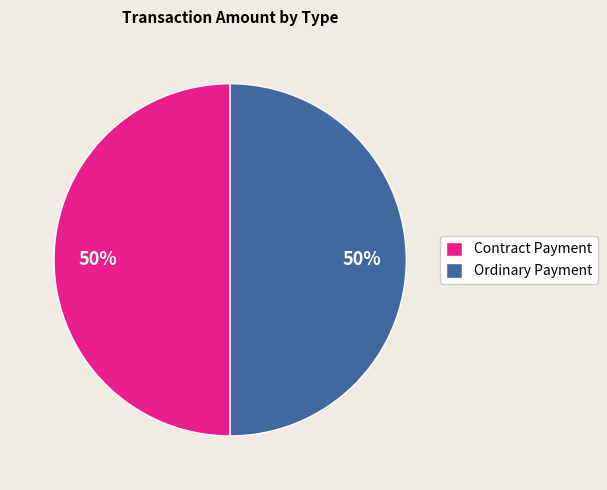

The Ordinary Payment slice represents 50% of the pie. True or false?

True